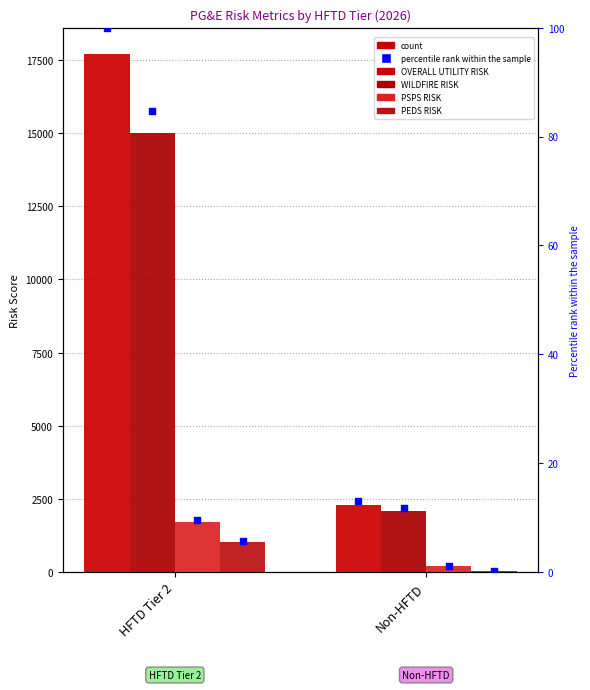

Is the value of OVERALL UTILITY RISK pct at Non-HFTD greater than the value of WILDFIRE RISK at Non-HFTD?

No